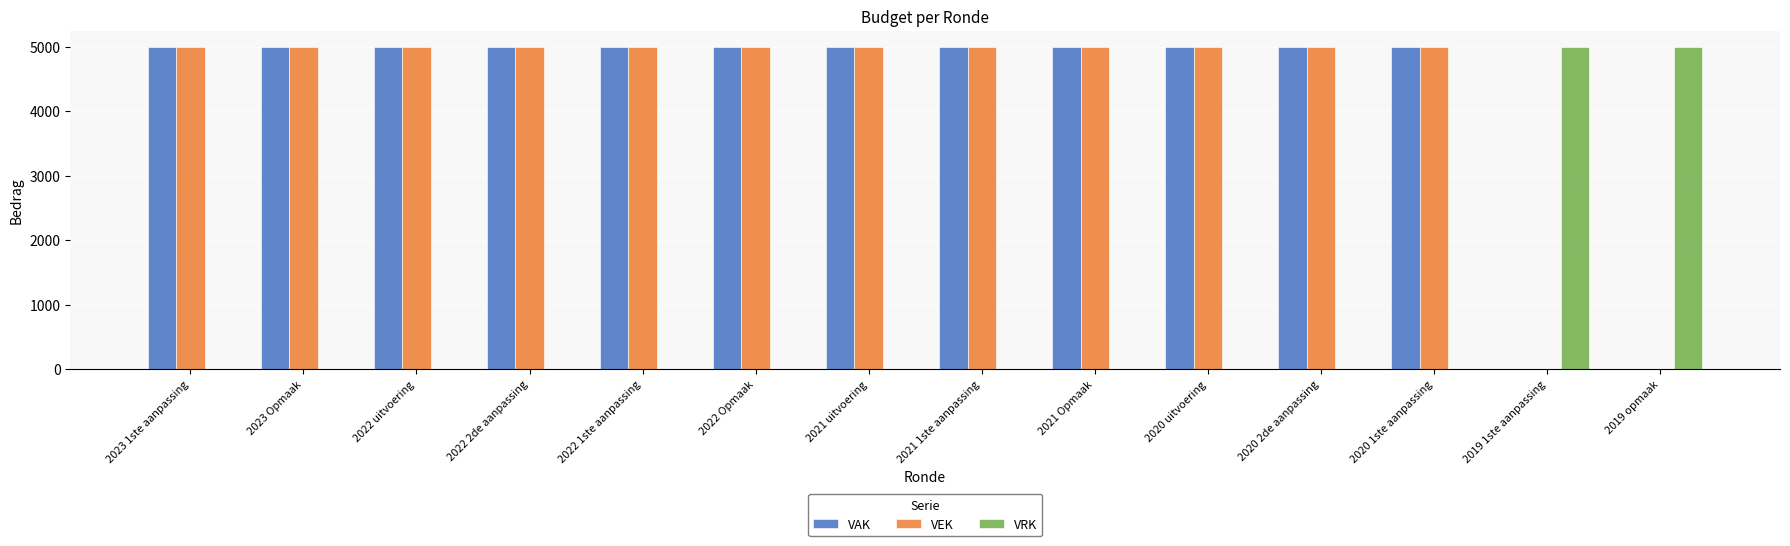

What is the greatest value displayed?

5000